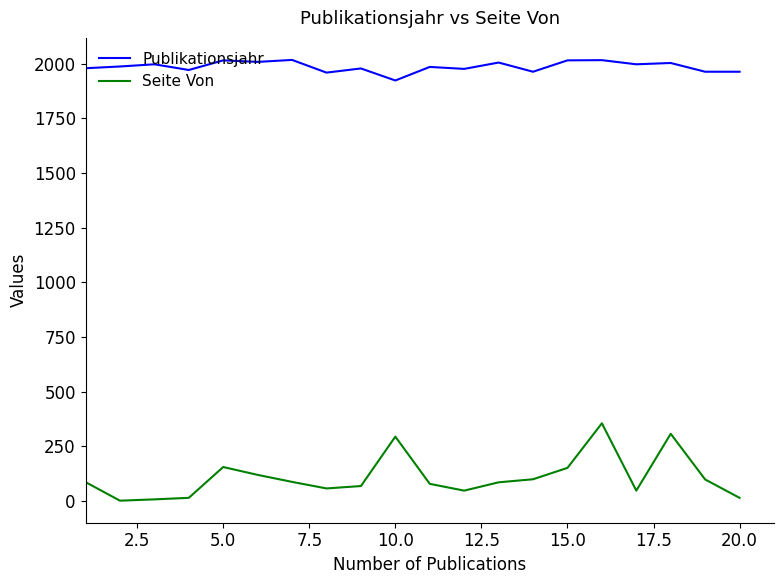

List the series in order of their overall mean, highest first.

Publikationsjahr, Seite Von